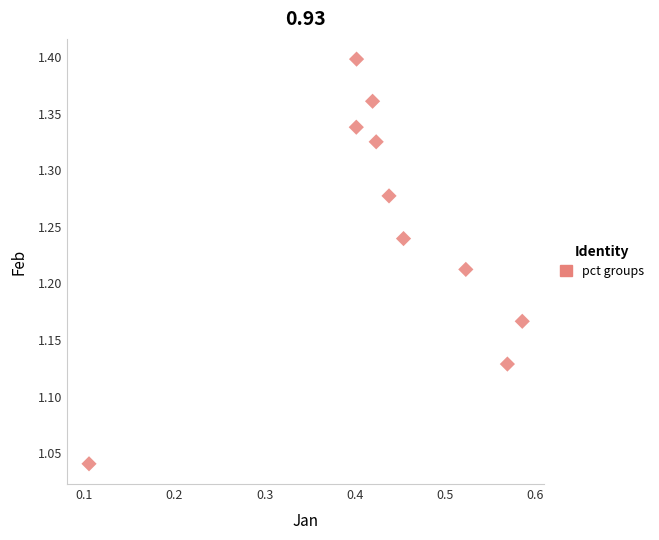

What is the range of Y values (max minus min)?

0.4